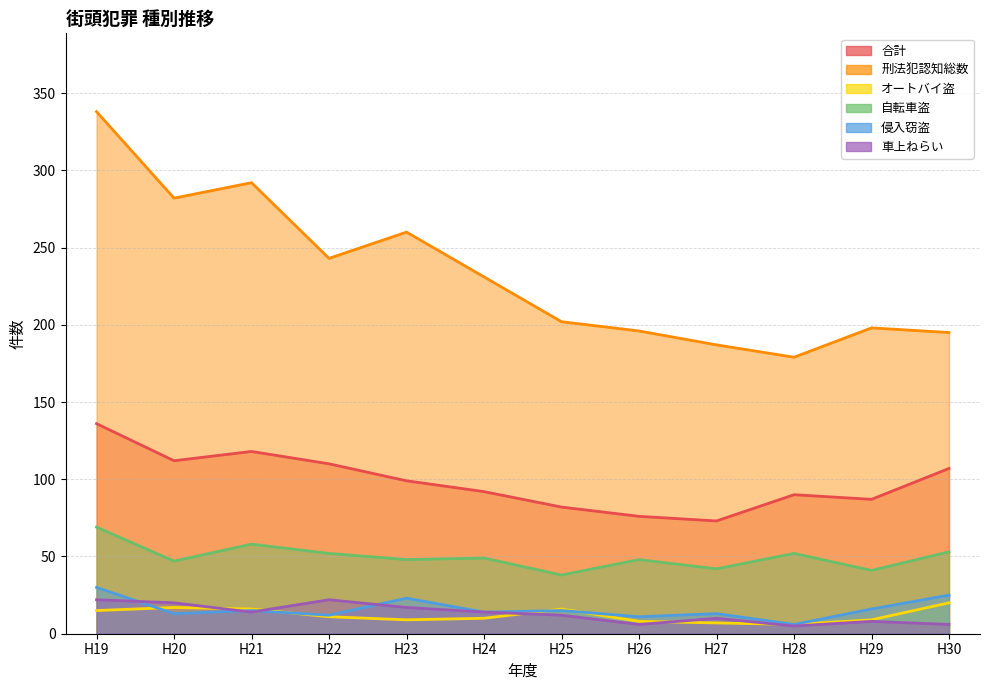

How many lines are shown in the chart?

6